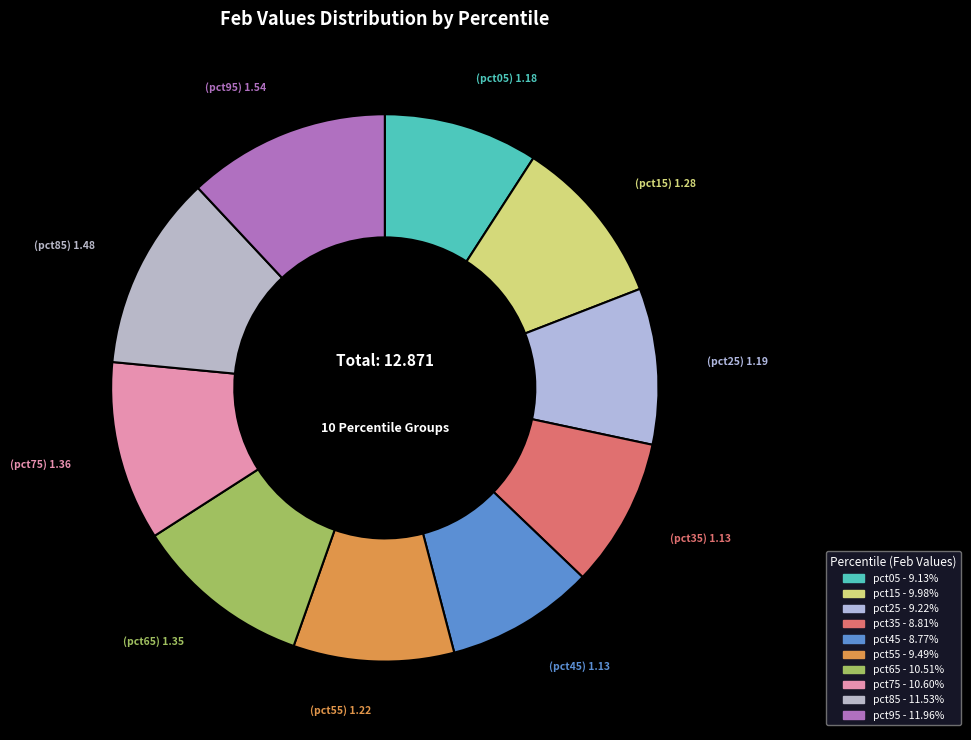

To the nearest percent, what portion does pct15 represent?

10%